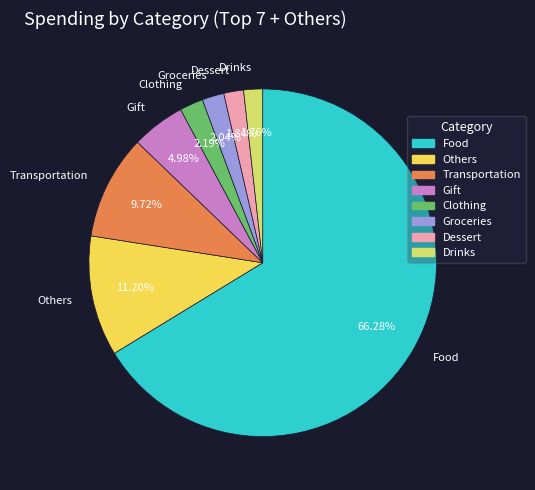

How many slices are in this pie chart?

8